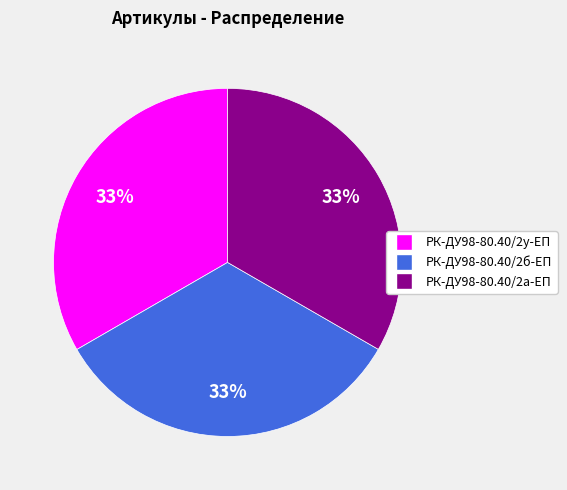

To the nearest percent, what is the average slice percentage?

33%